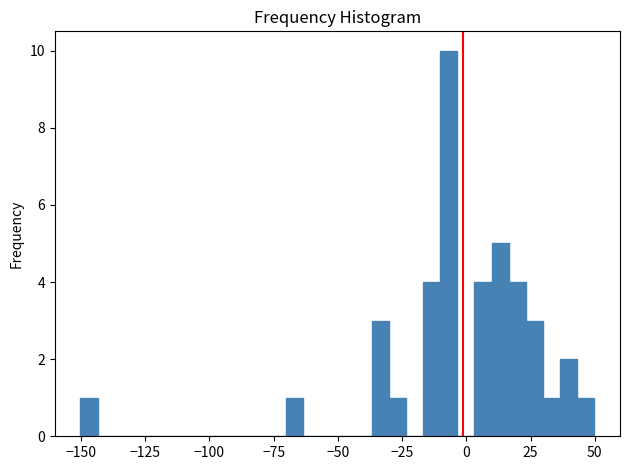

Read against the x-axis, roughly where is the centre of the tallest bar?

-5